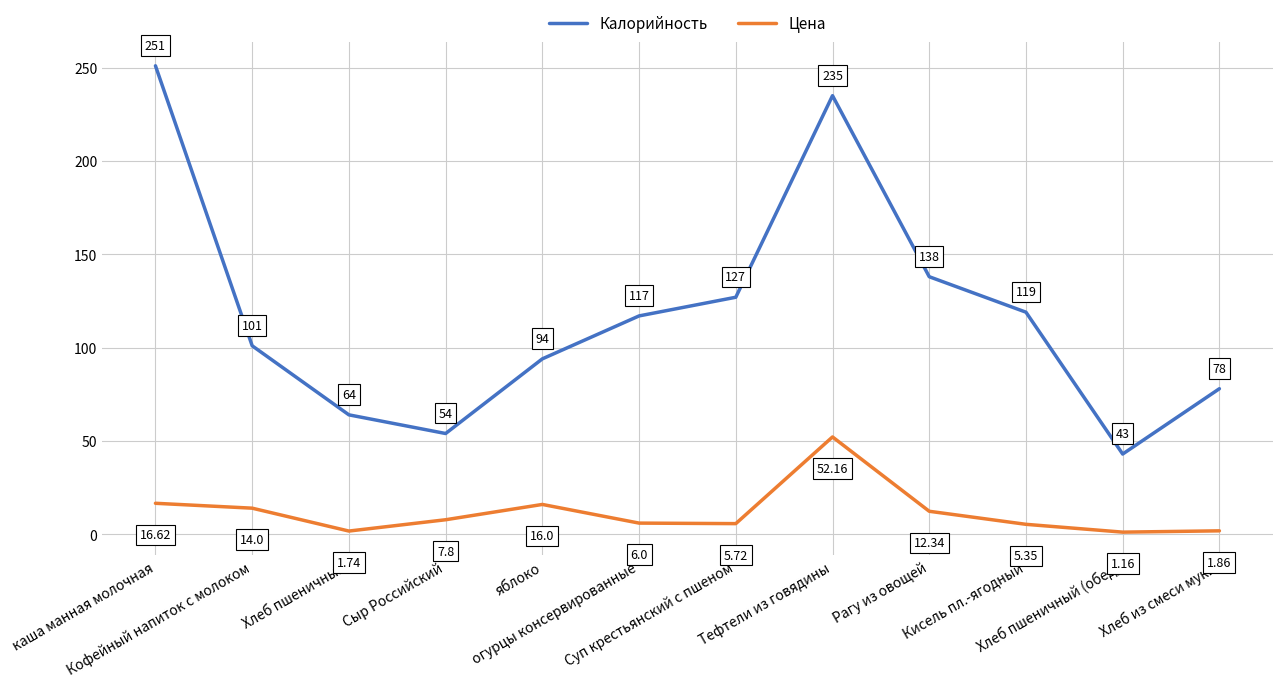

What is the difference between the maximum and minimum values in the Цена series?

51.0